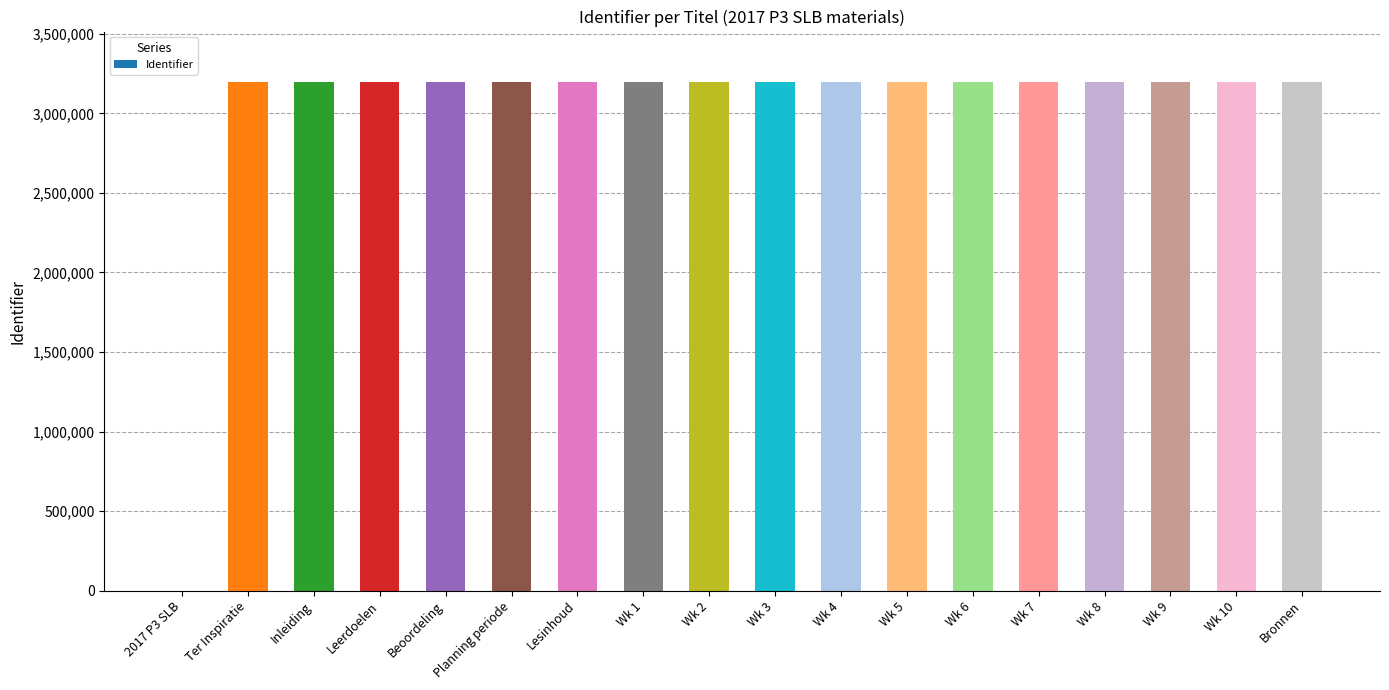

Approximately how many times larger is the value at Wk 8 compared to Leerdoelen?

1.0